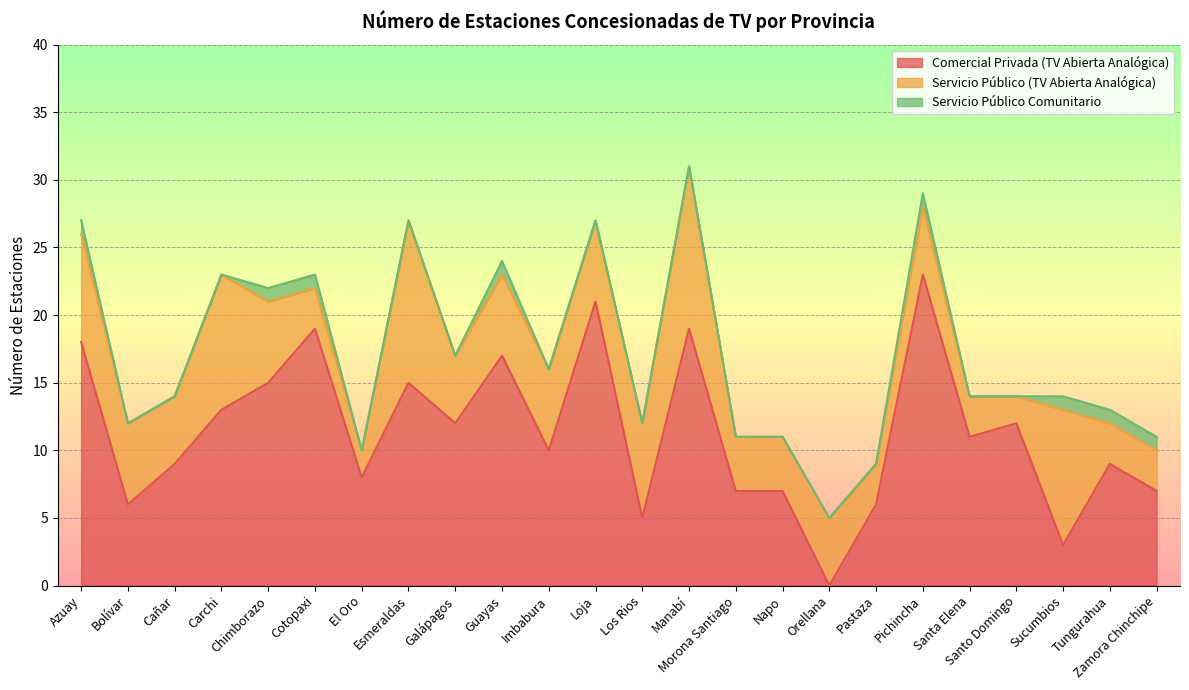

True or false: Servicio Público (TV Abierta Analógica) and Servicio Público Comunitario cross at least once.

False